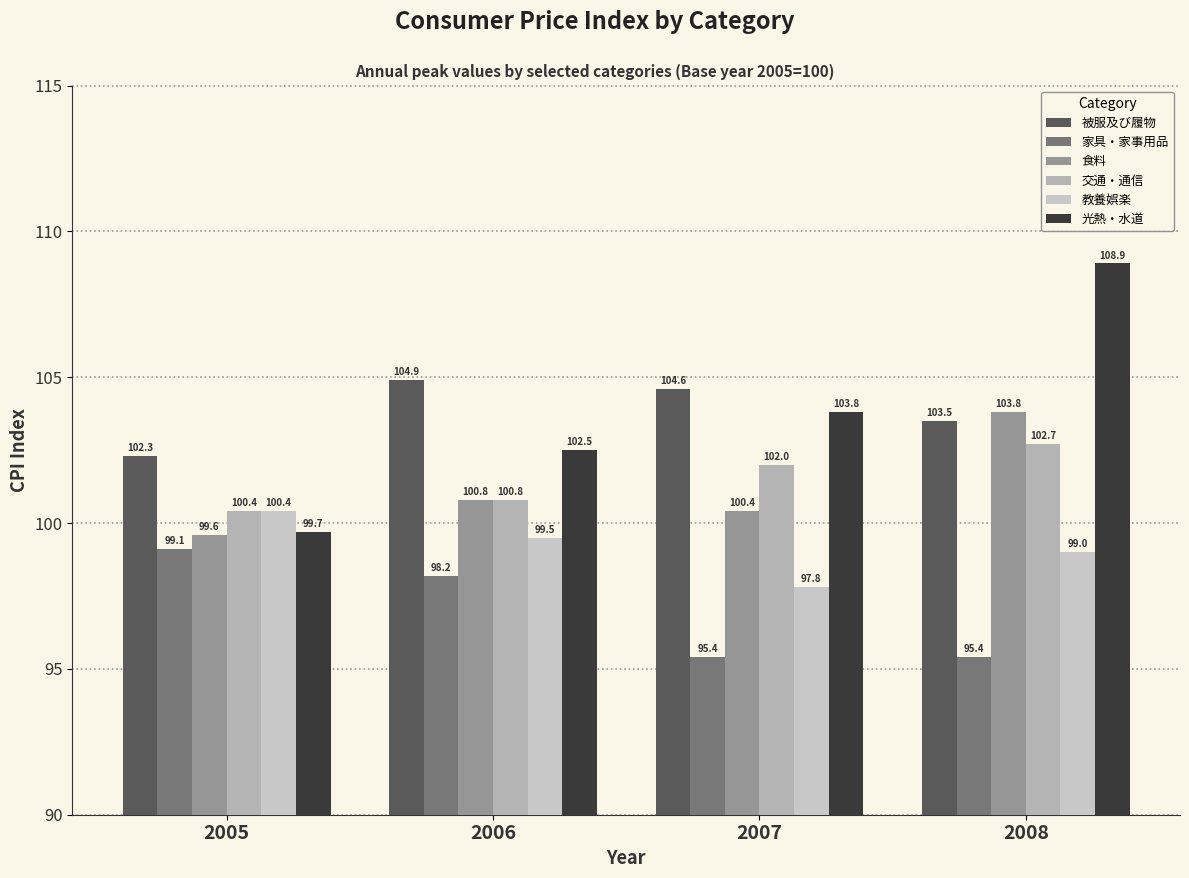

At how many categories does at least one series exceed 99?

4